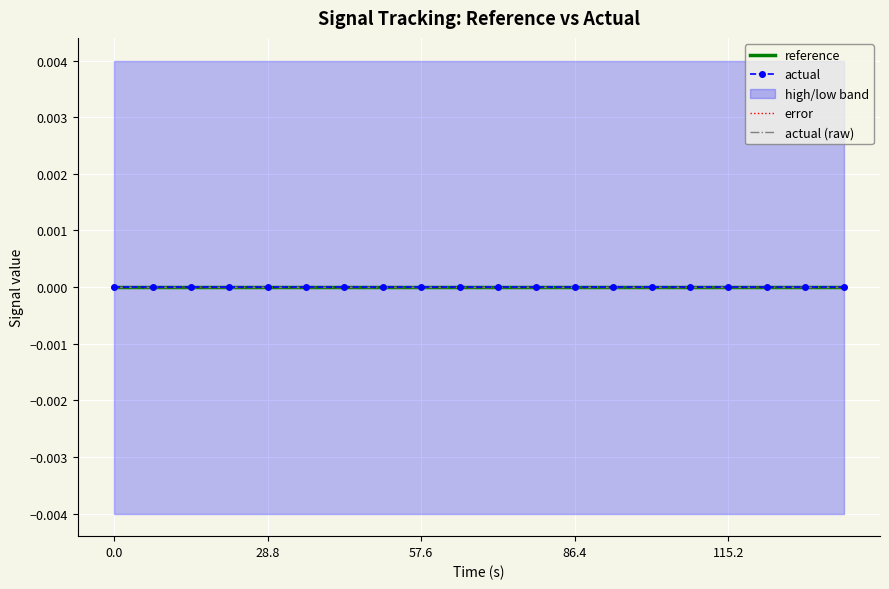

Rank the series at 115.2 from lowest to highest value.

low, reference, actual, error, actual (raw), high